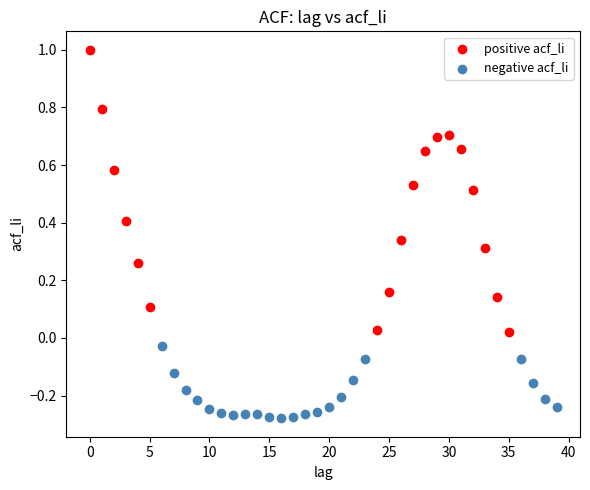

Which series has the widest spread of Y values?

positive acf_li